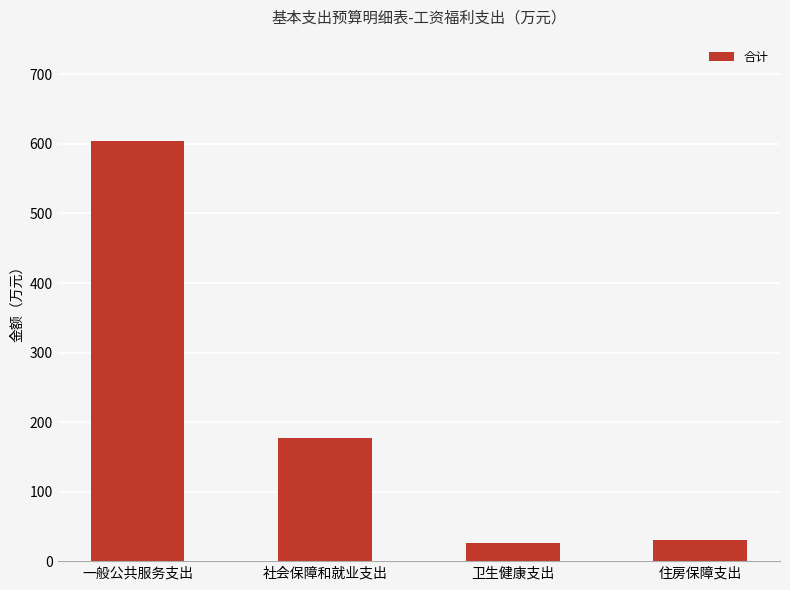

What position from the left is 社会保障和就业支出?

2